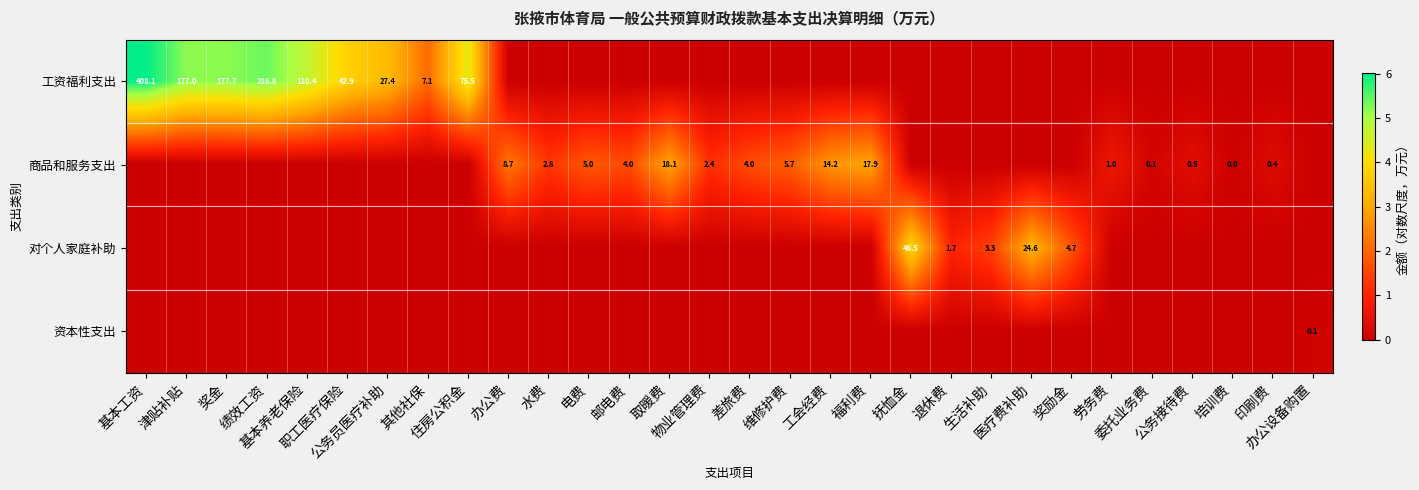

What is the difference between the maximum and minimum values in the 工资福利支出 series?

6.0